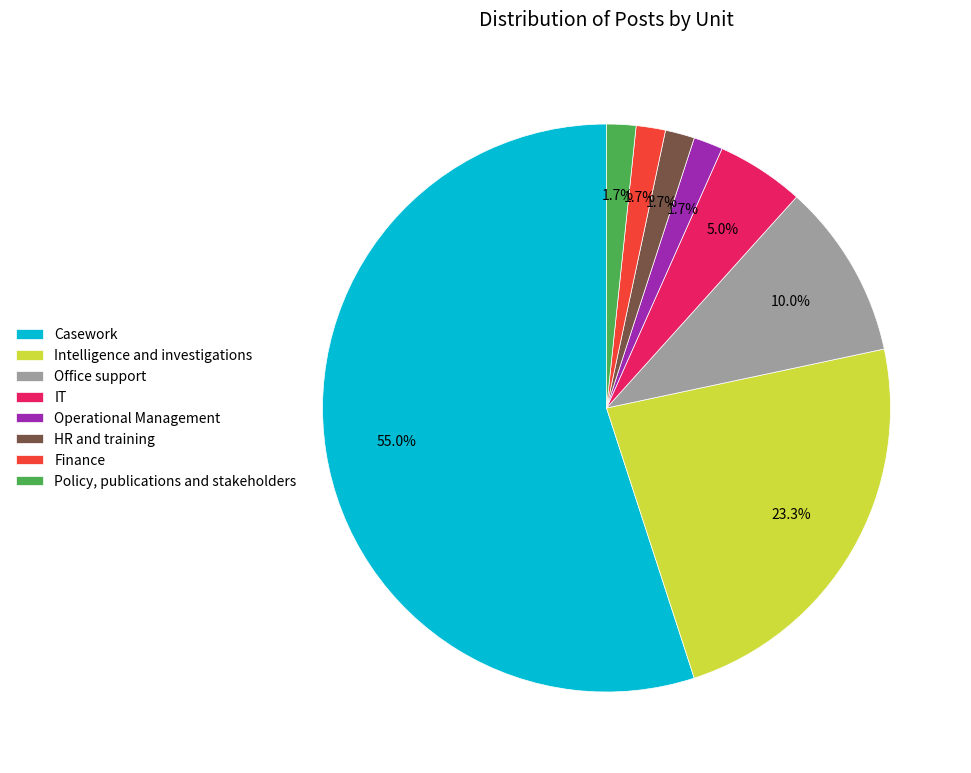

What percentage is the IT slice, to the nearest percent?

5%